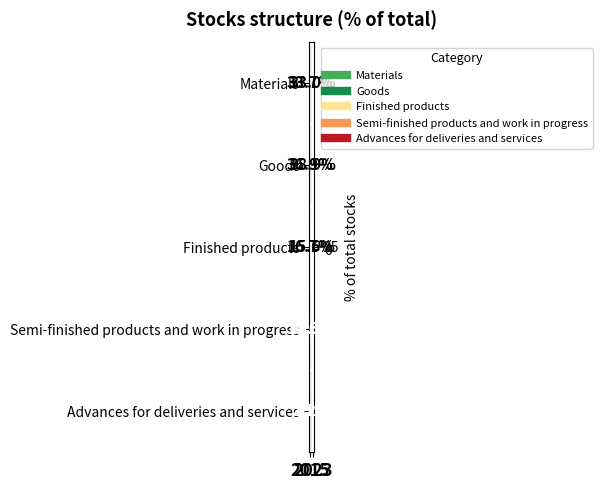

Which series has the widest spread of values?

Goods